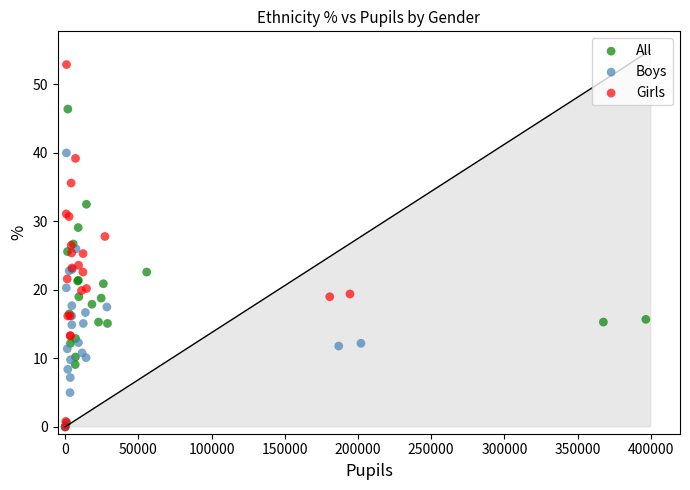

Which series has the widest spread of Y values?

Girls